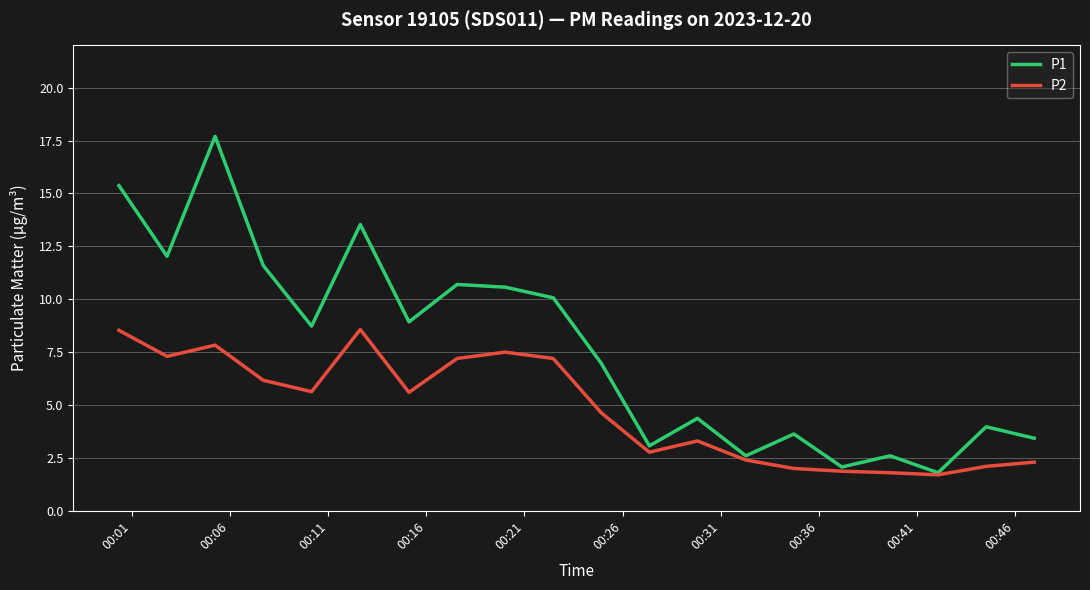

List the series in order of their overall mean, highest first.

P1, P2